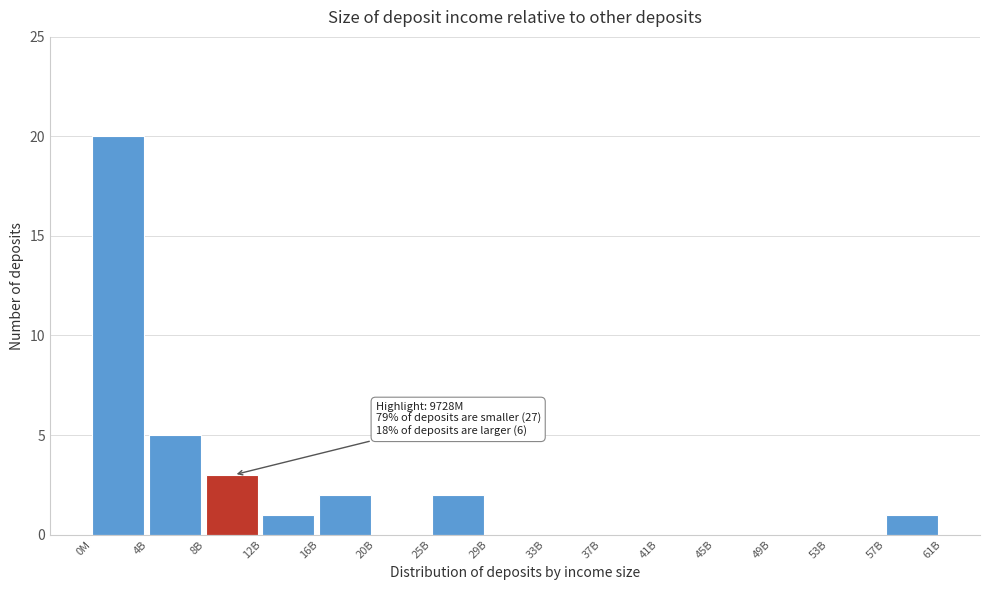

Reading right to left, list all the values displayed in this chart.

57B=1	53B=0	49B=0	45B=0	41B=0	37B=0	33B=0	29B=0	25B=2	20B=0	16B=2	12B=1	8B=3	4B=5	0M=20